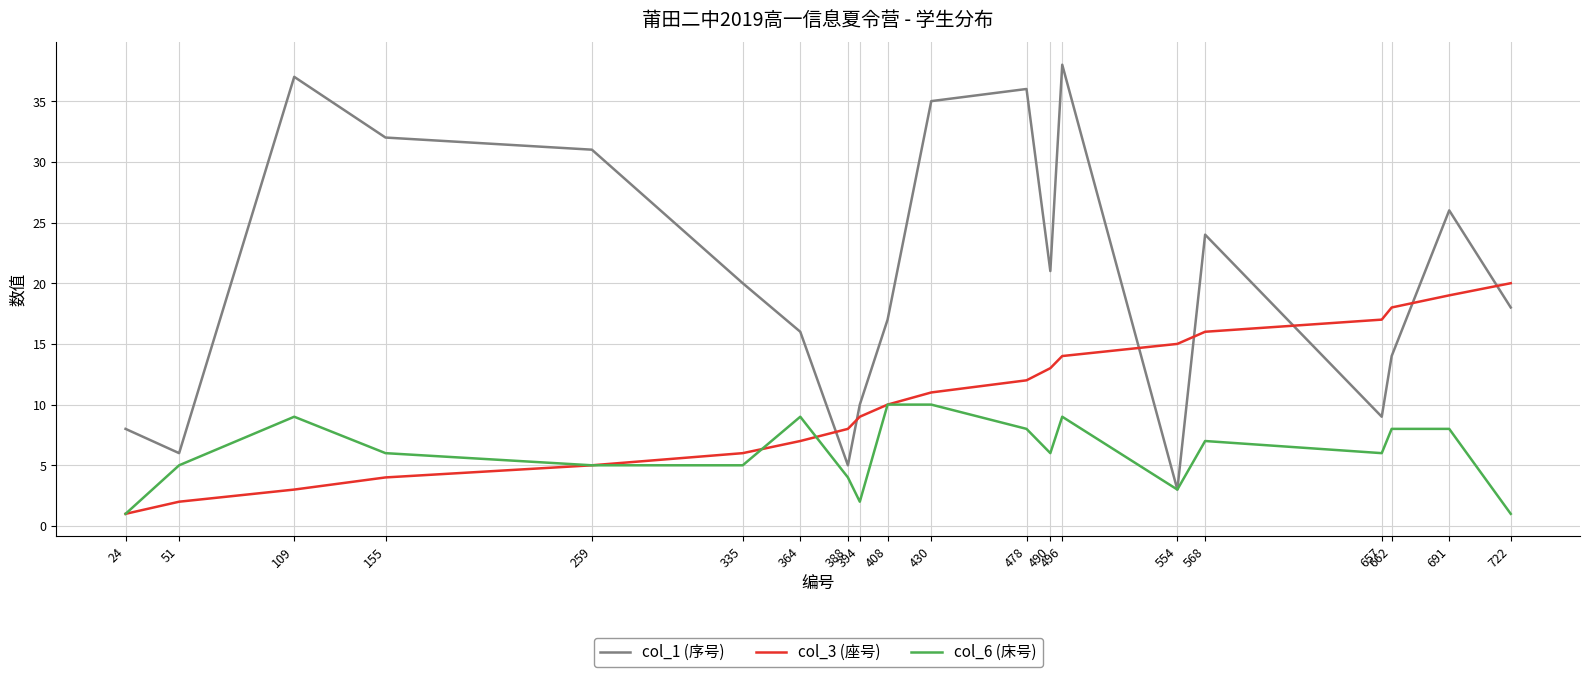

Between 155 and 554, which series saw the biggest shift?

col_1 (序号)